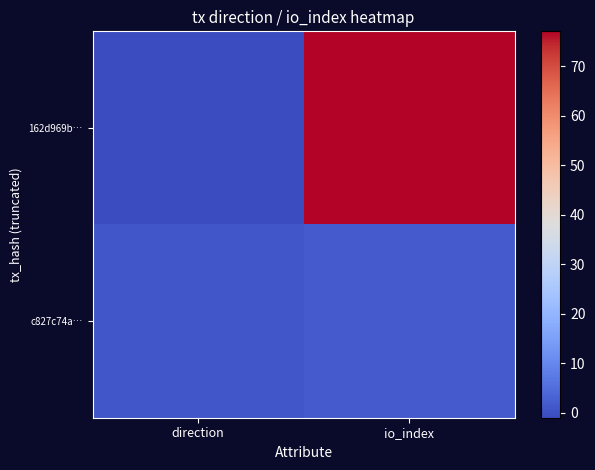

Which has a higher value, io_index or direction?

io_index